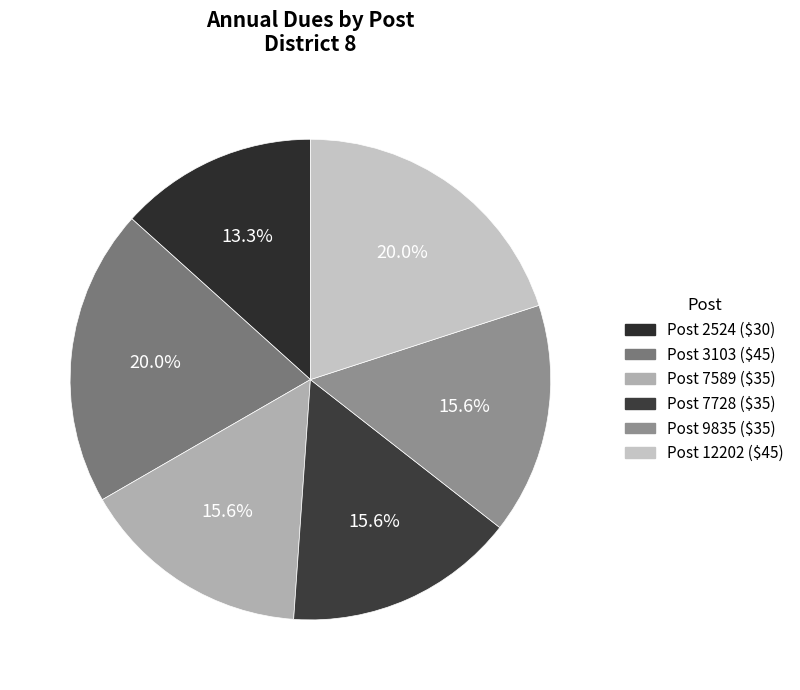

How many slices are in this pie chart?

6